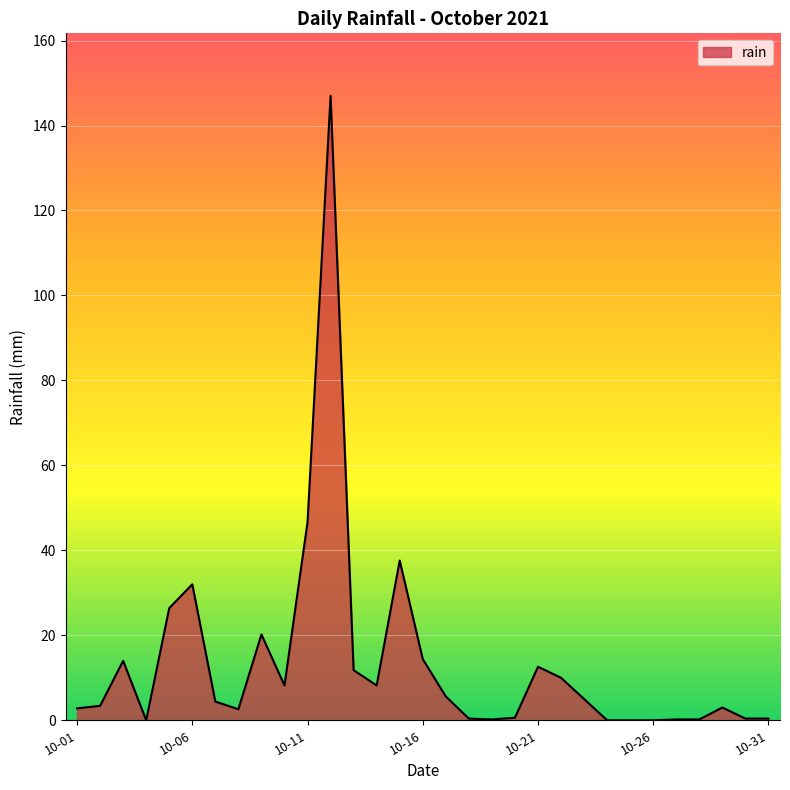

What is the maximum value shown in the chart?

147.0